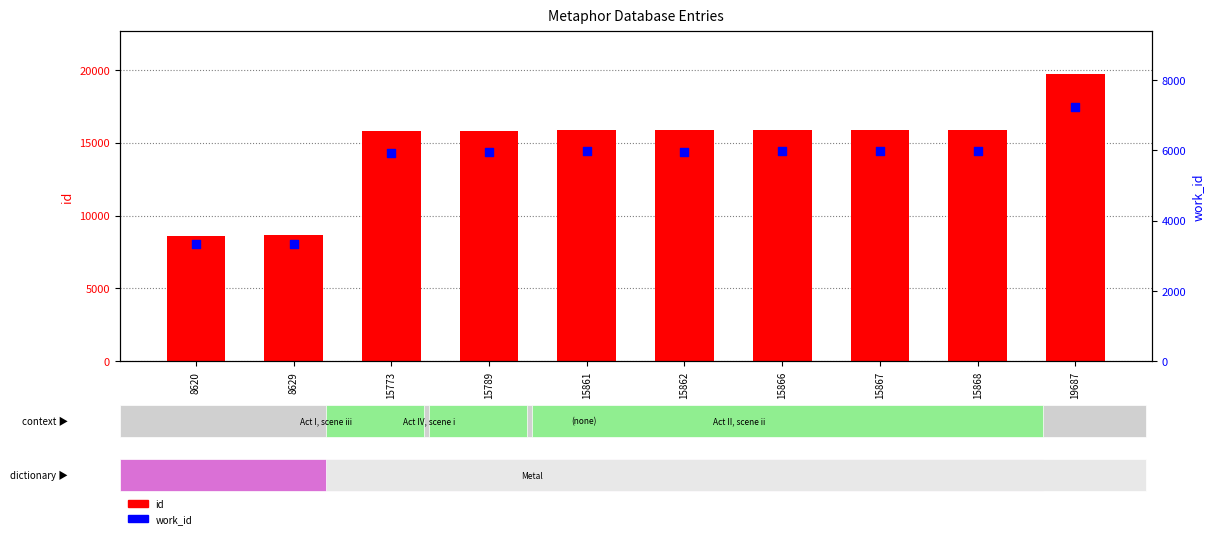

At how many categories does at least one series exceed 4836?

10